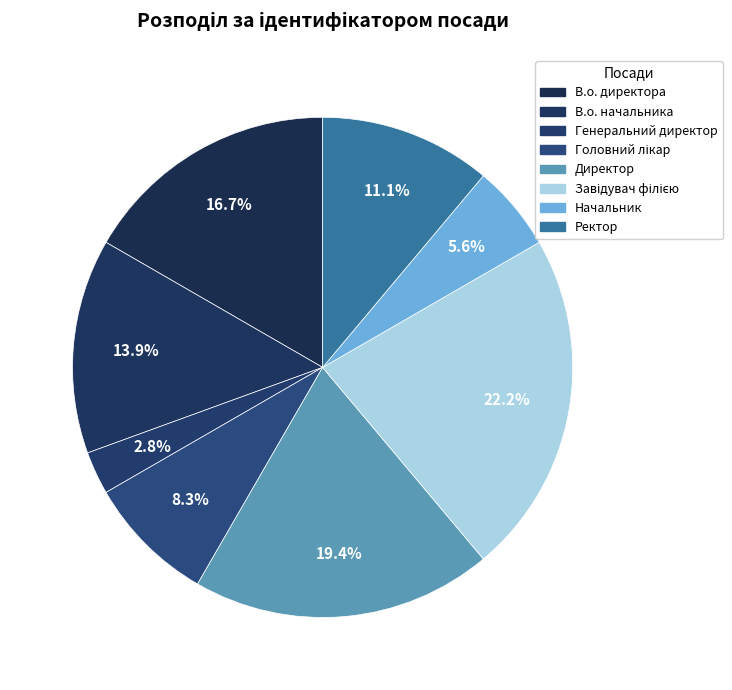

How many slices are in this pie chart?

8